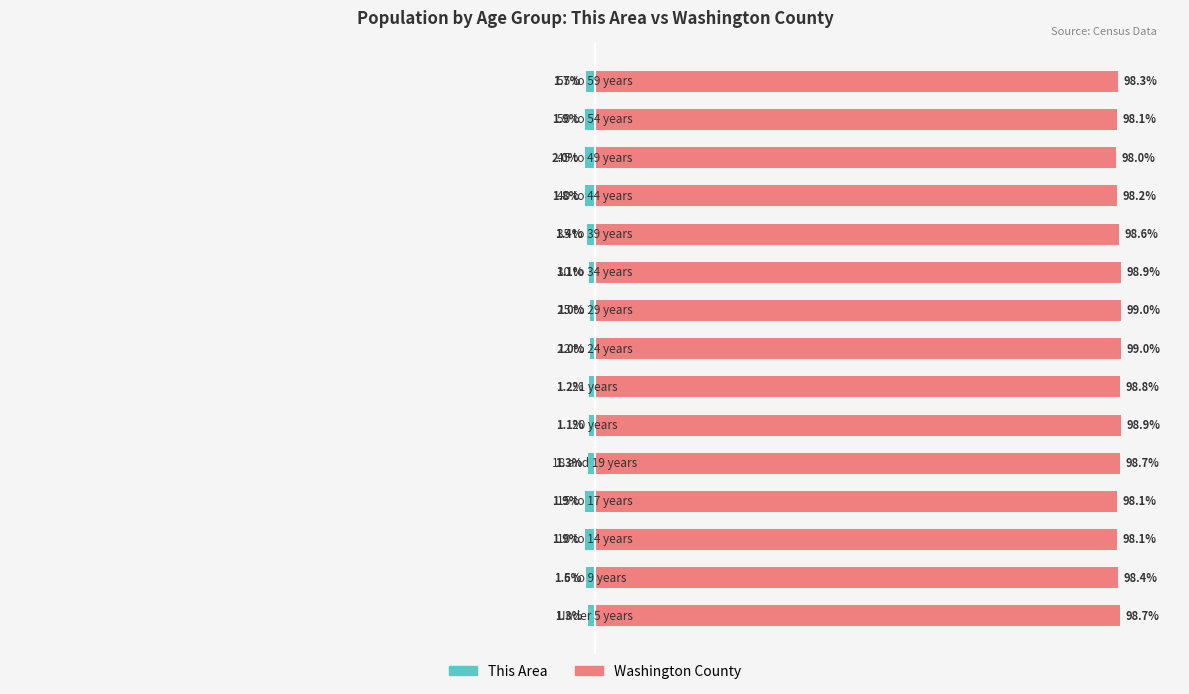

True or false: This Area has a value of -0.5 at 4.

False